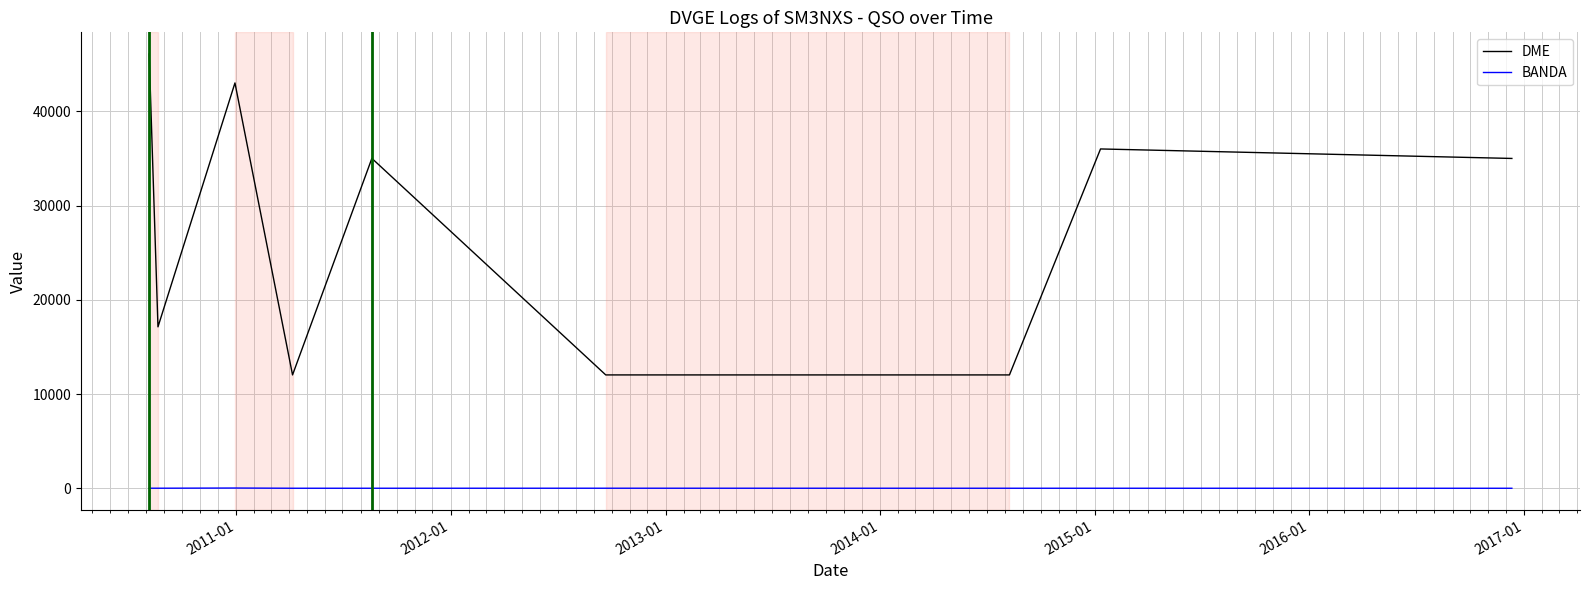

What is the maximum value for DME?

46082